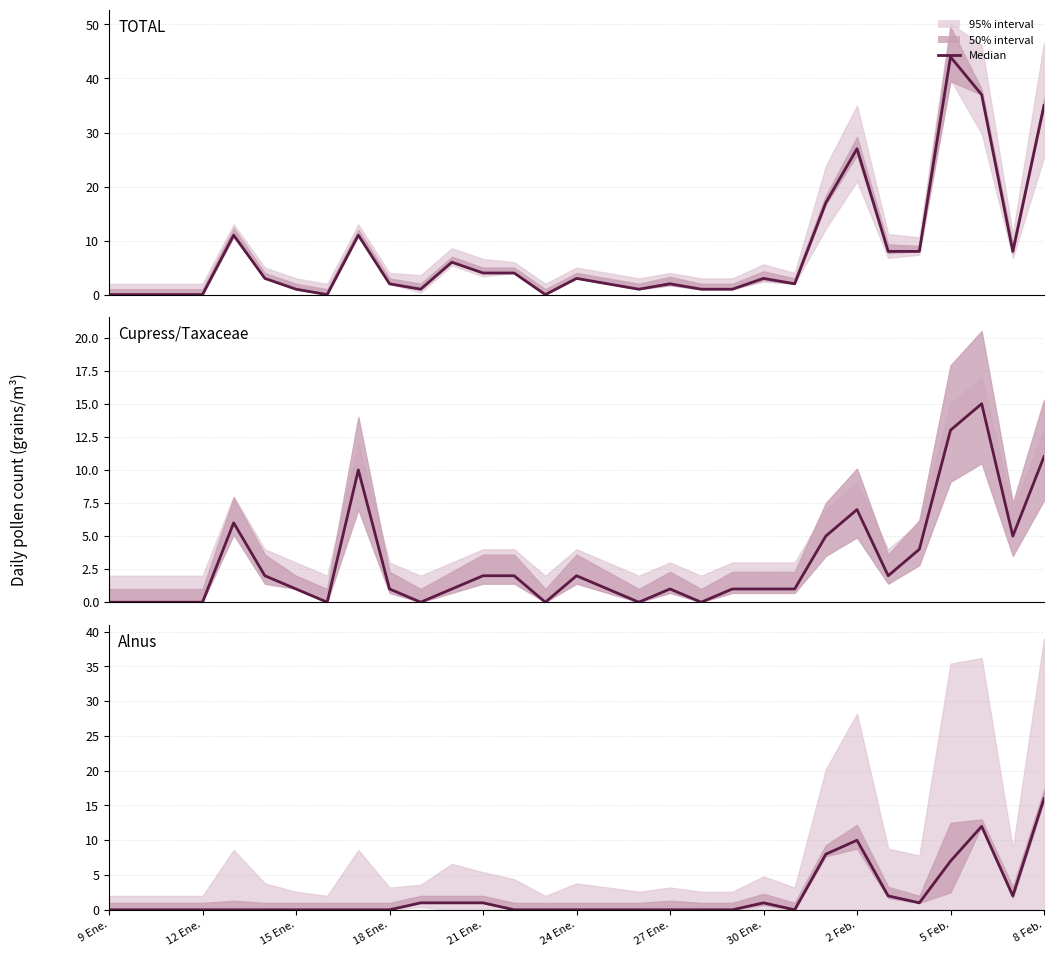

What is the sum of the Cupress/Taxaceae values at 11 and 17?

1